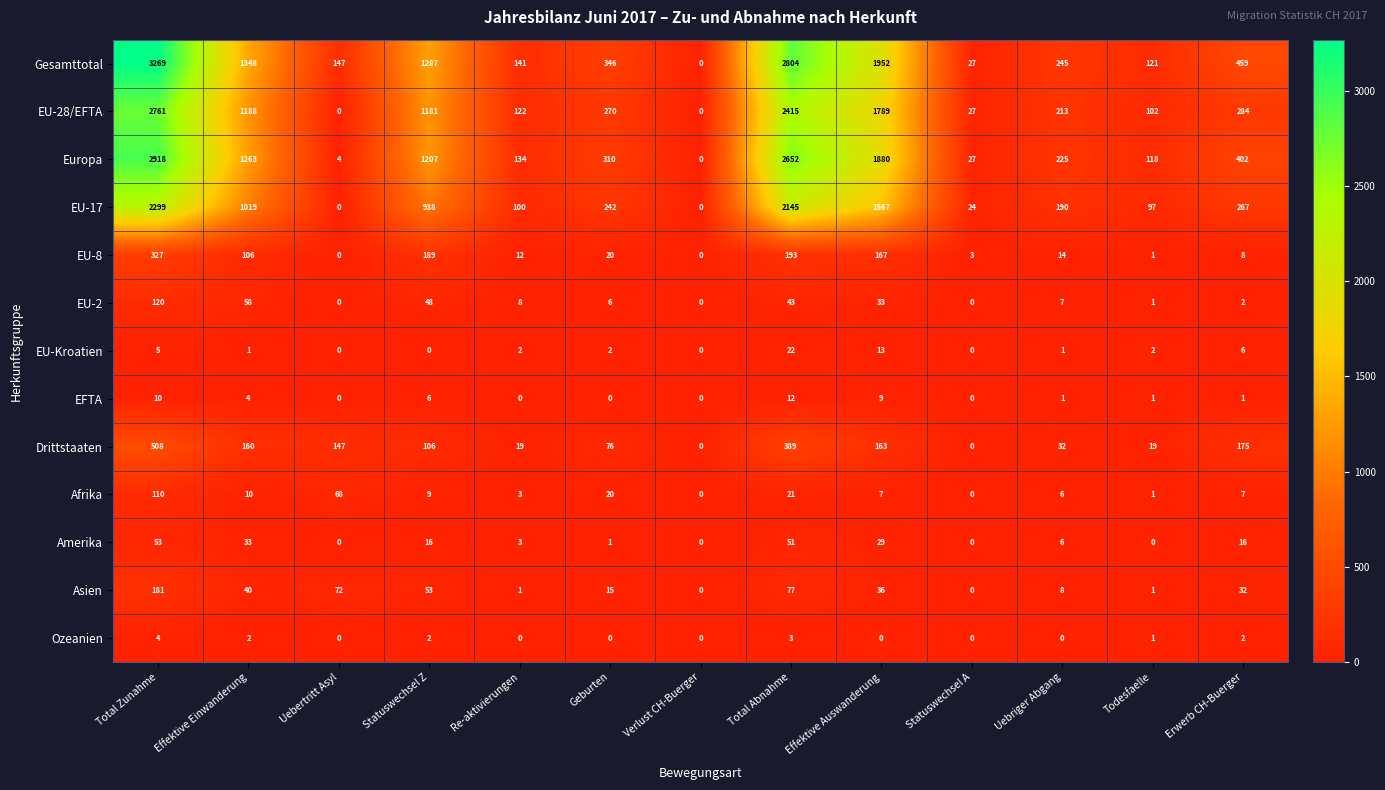

At which label does EU-28/EFTA reach its peak?

Total Zunahme